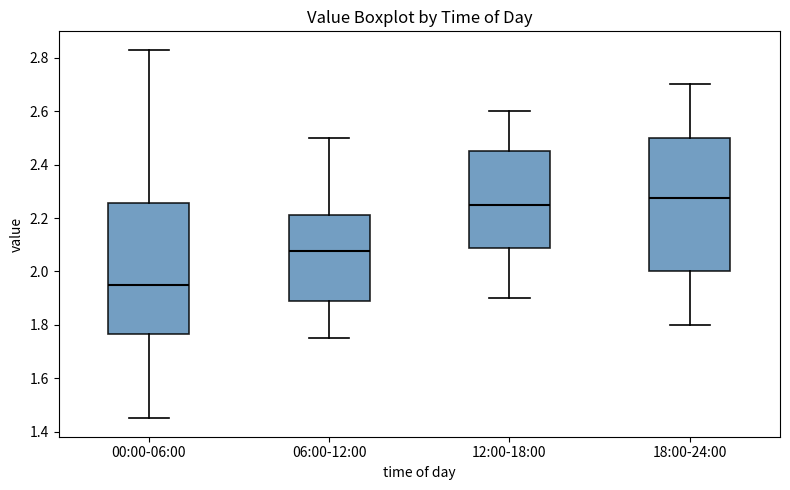

Reading left to right, read every box against the y-axis: the position of its median line, the range the box covers, and the ends of its whiskers. The values are not printed on the chart, so give them approximately, as read against the axis.

00:00-06:00: median 1.96, box 1.76 to 2.26, whiskers 1.46 to 2.84
06:00-12:00: median 2.08, box 1.88 to 2.22, whiskers 1.76 to 2.50
12:00-18:00: median 2.26, box 2.08 to 2.46, whiskers 1.90 to 2.60
18:00-24:00: median 2.28, box 2.00 to 2.50, whiskers 1.80 to 2.70